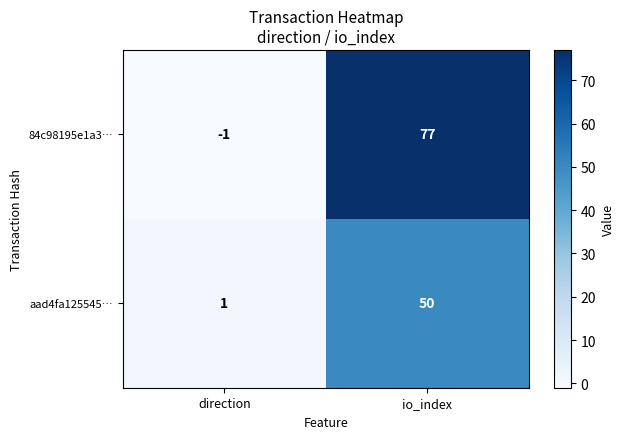

Which label corresponds to the largest value in the chart?

io_index